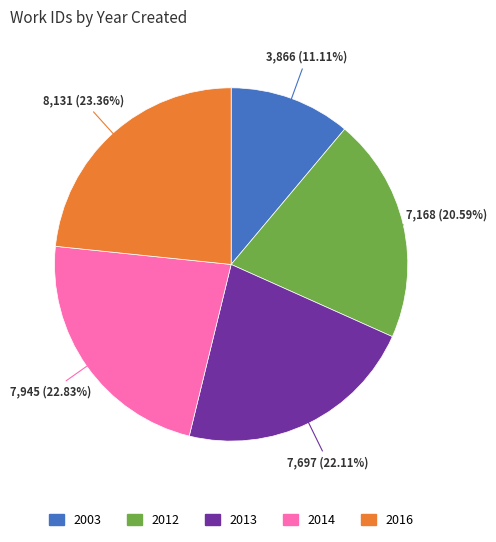

Which category has the biggest portion of the pie?

2016